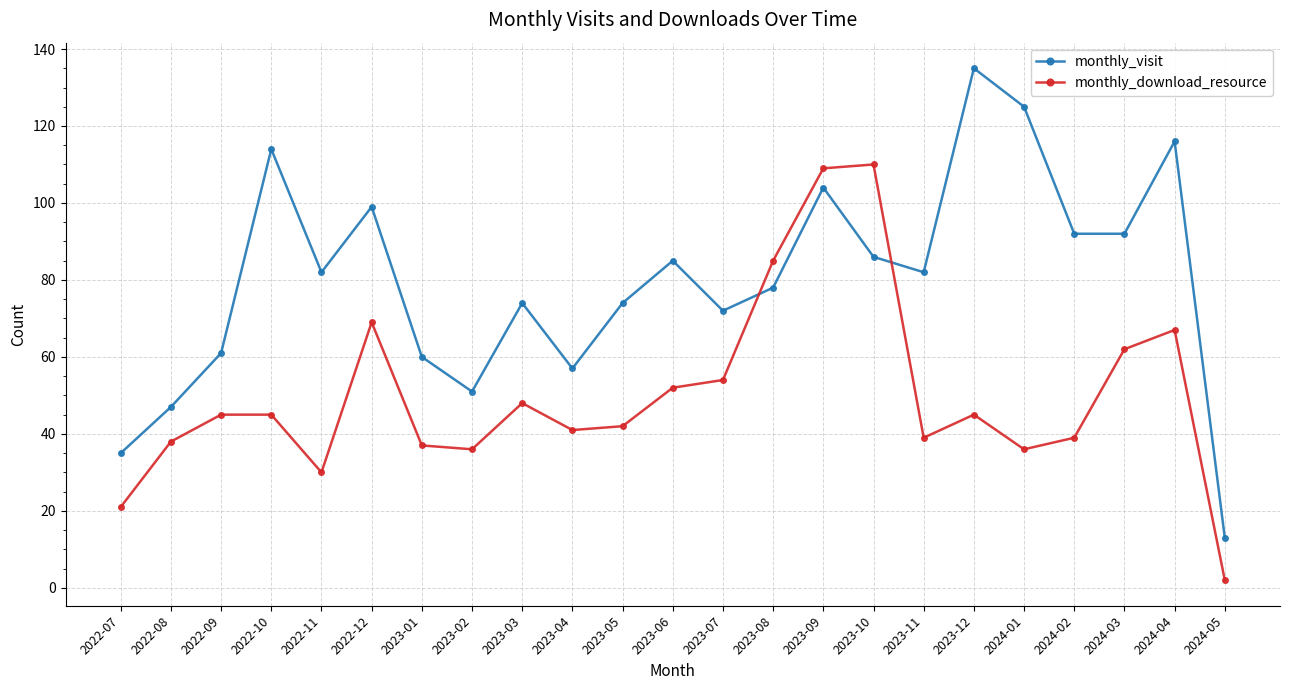

Is it true that monthly_download_resource equals 42 at 2023-05?

True